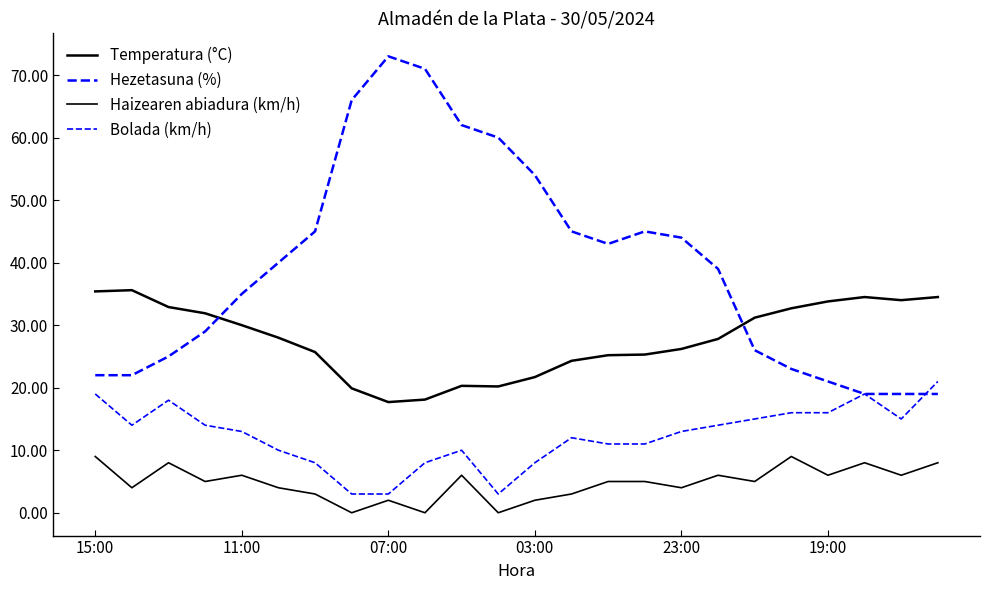

Does the chart have visible grid lines?

No